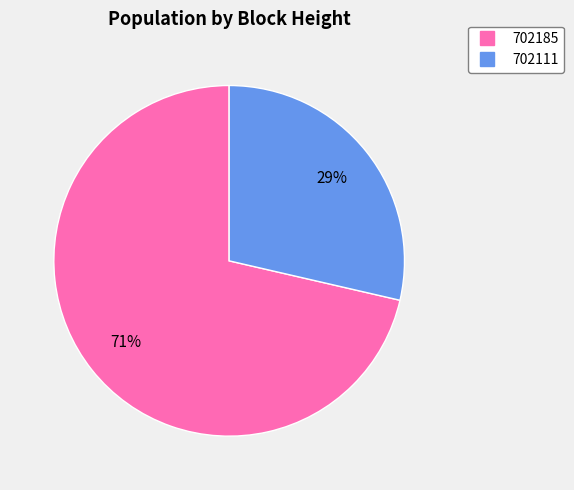

Is the sum of 702111 and 702185 greater than half?

Yes